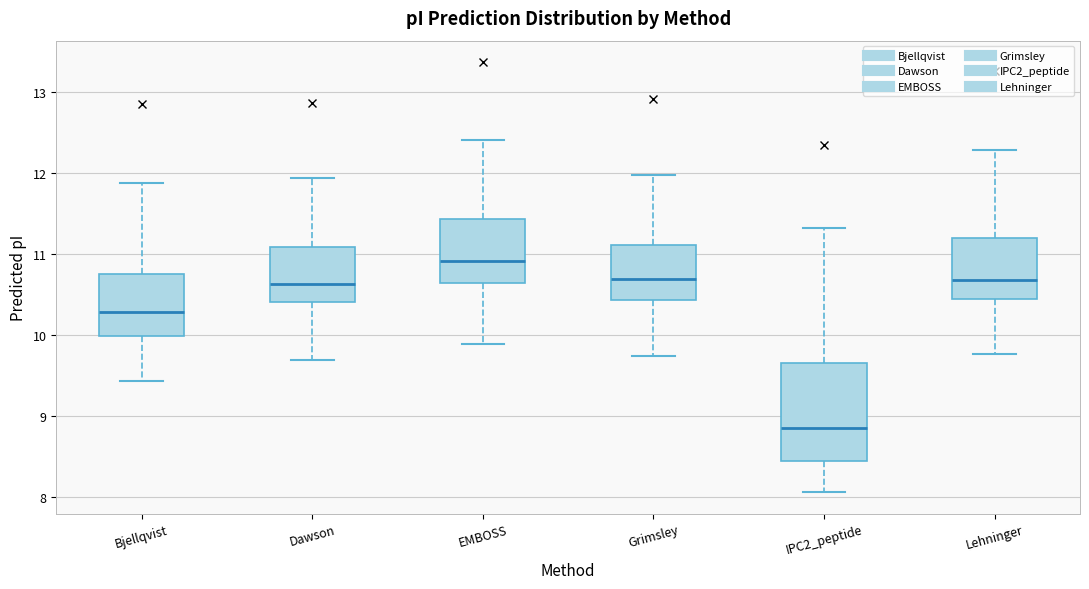

Reading left to right, read every box against the y-axis: the position of its median line, the range the box covers, and the ends of its whiskers. The values are not printed on the chart, so give them approximately, as read against the axis.

Bjellqvist: median 10.3, box 10.0 to 10.7, whiskers 9.4 to 11.9
Dawson: median 10.6, box 10.4 to 11.1, whiskers 9.7 to 11.9
EMBOSS: median 10.9, box 10.6 to 11.4, whiskers 9.9 to 12.4
Grimsley: median 10.7, box 10.4 to 11.1, whiskers 9.7 to 12.0
IPC2_peptide: median 8.8, box 8.4 to 9.7, whiskers 8.1 to 11.3
Lehninger: median 10.7, box 10.4 to 11.2, whiskers 9.8 to 12.3